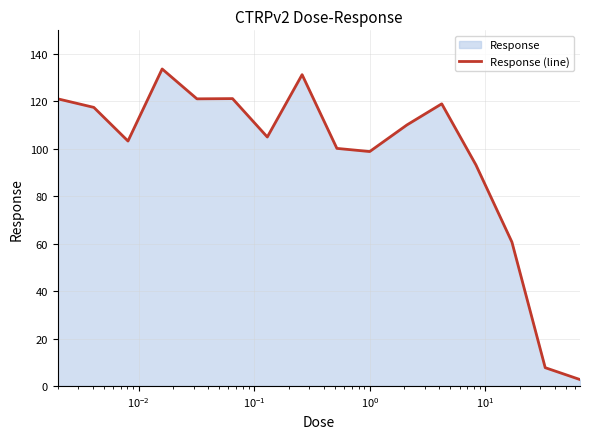

What is the greatest value displayed?

133.7